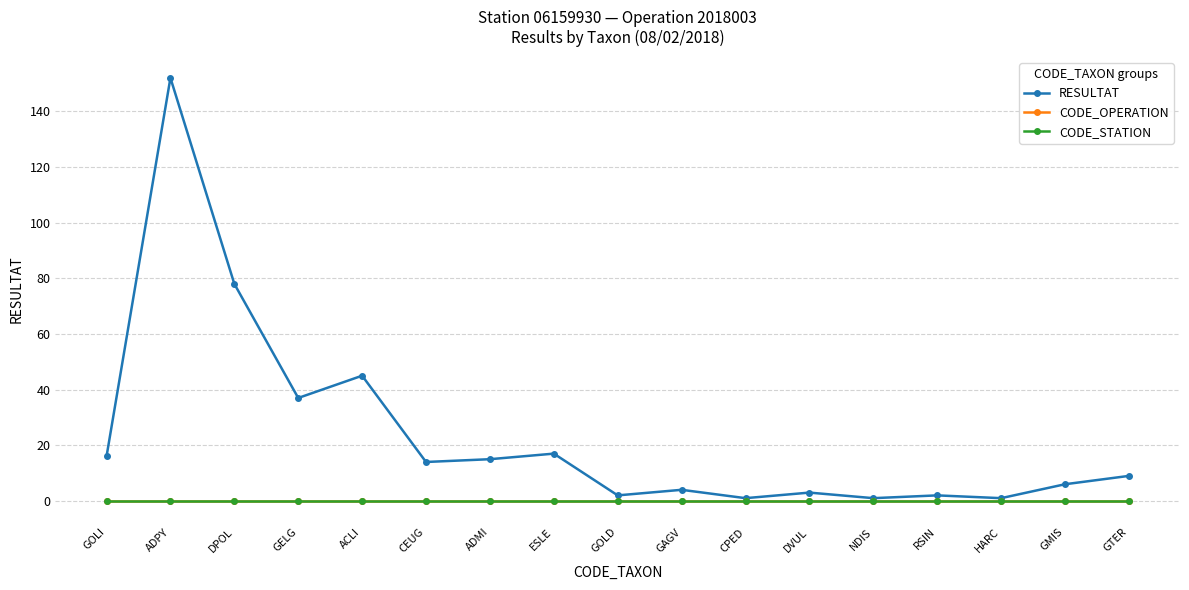

At which category does RESULTAT reach its first local valley?

GELG